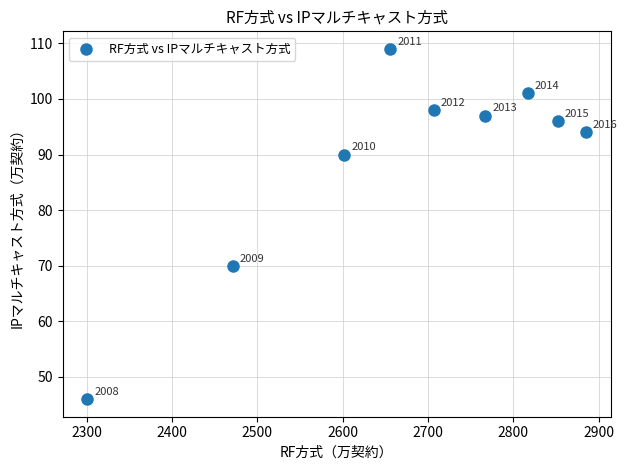

What is the average X value?

2673